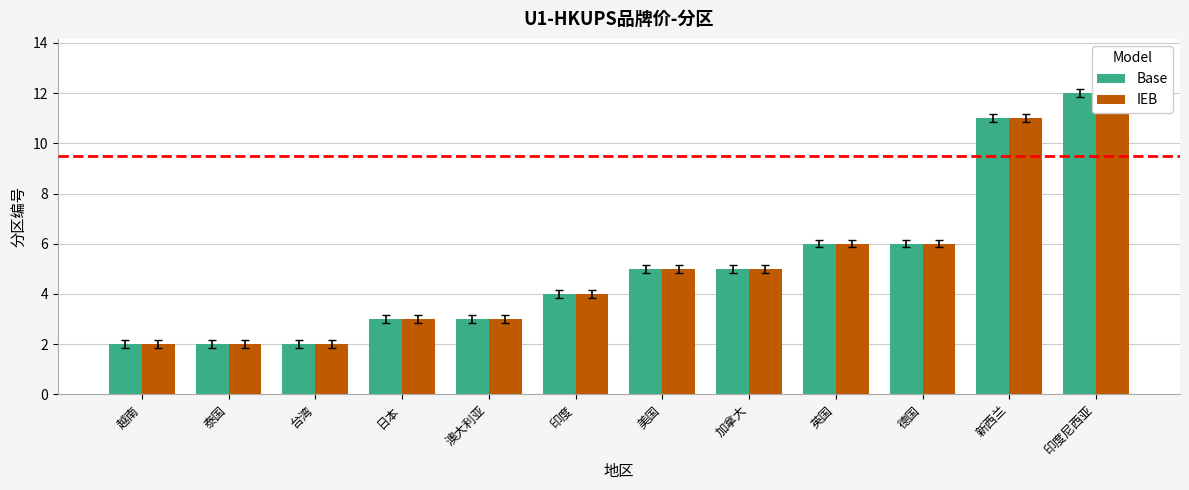

Rank the series at 澳大利亚 from highest to lowest value.

Base, IEB